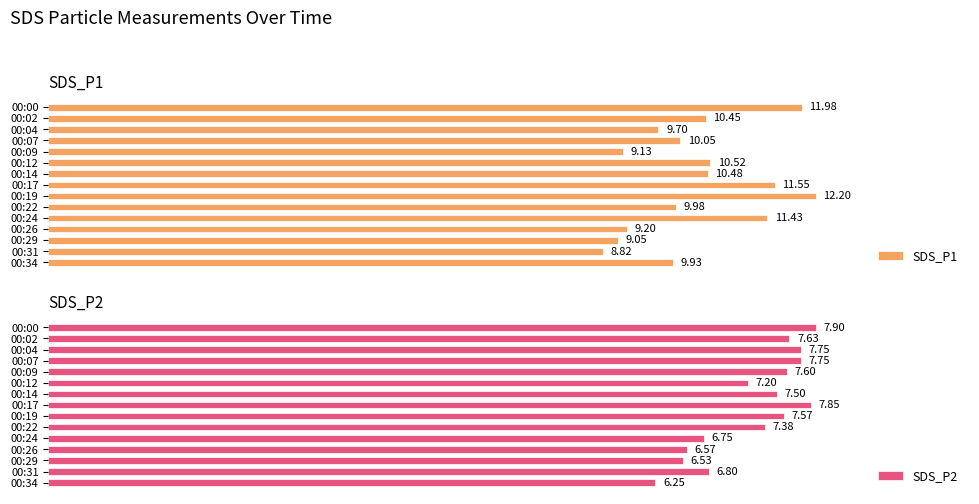

How many values in the SDS_P2 series exceed 7?

10